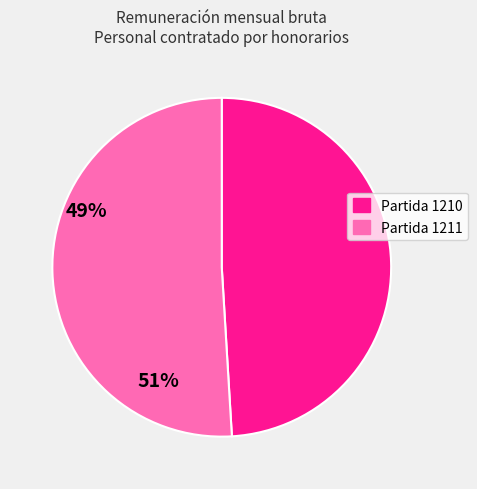

Rank the categories by value from highest to lowest.

Partida 1211, Partida 1210